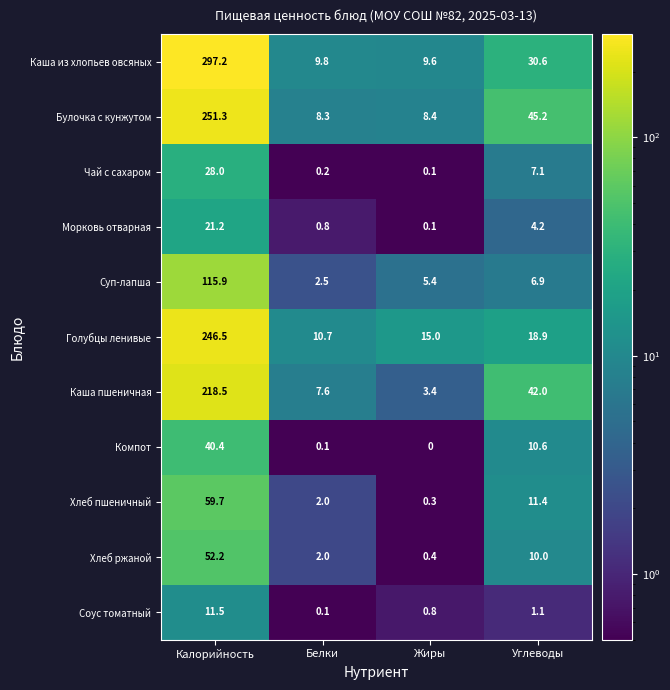

Which label corresponds to the largest value in the chart?

Калорийность